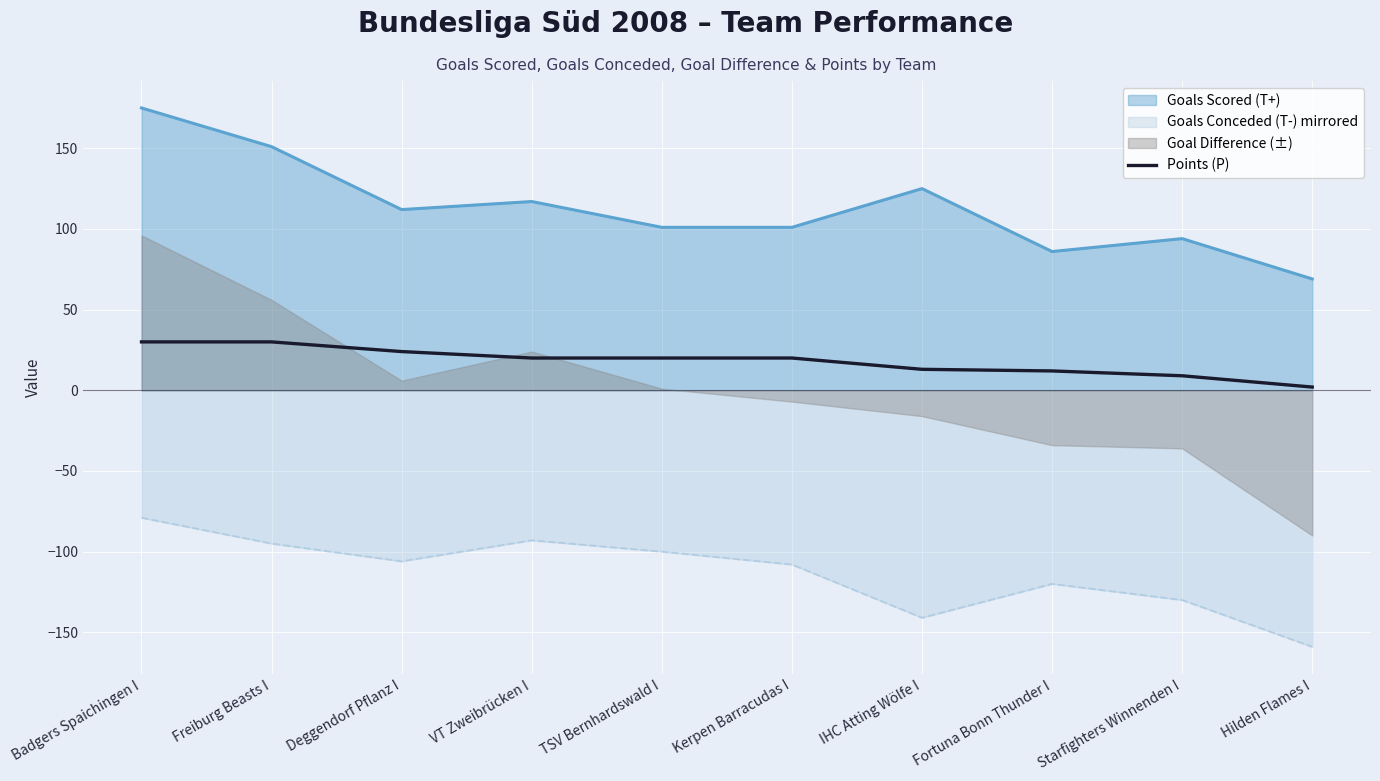

What position from the right is VT Zweibrücken I?

7